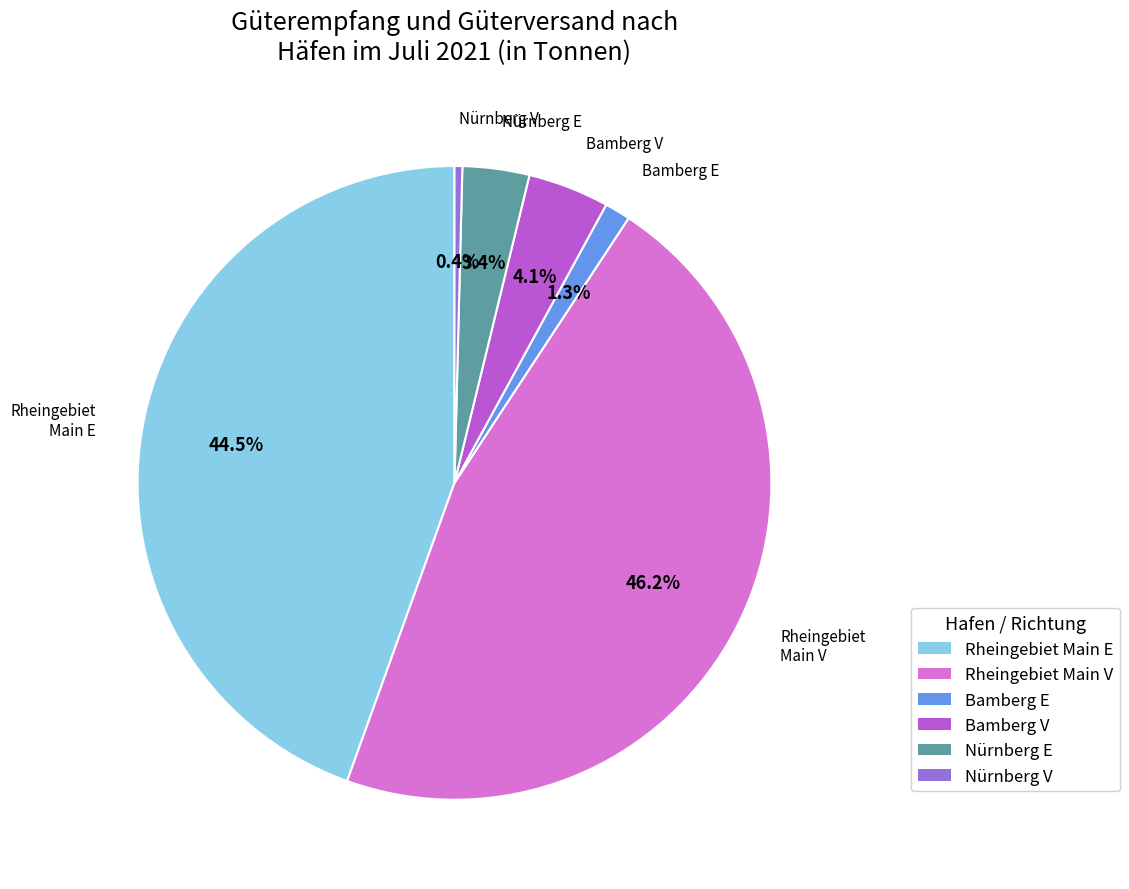

How many segments does this pie chart have?

6